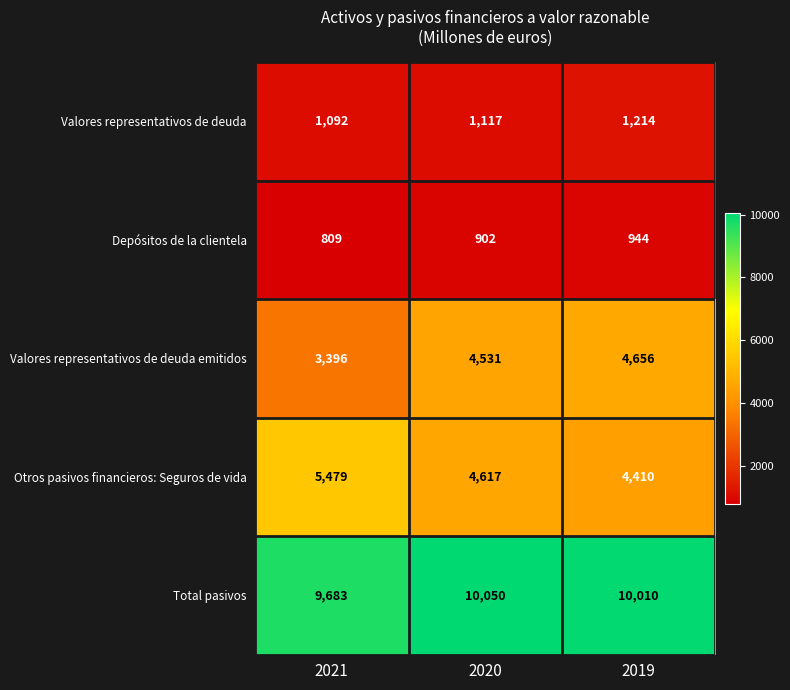

What is the total value across all series at 2019?

21234